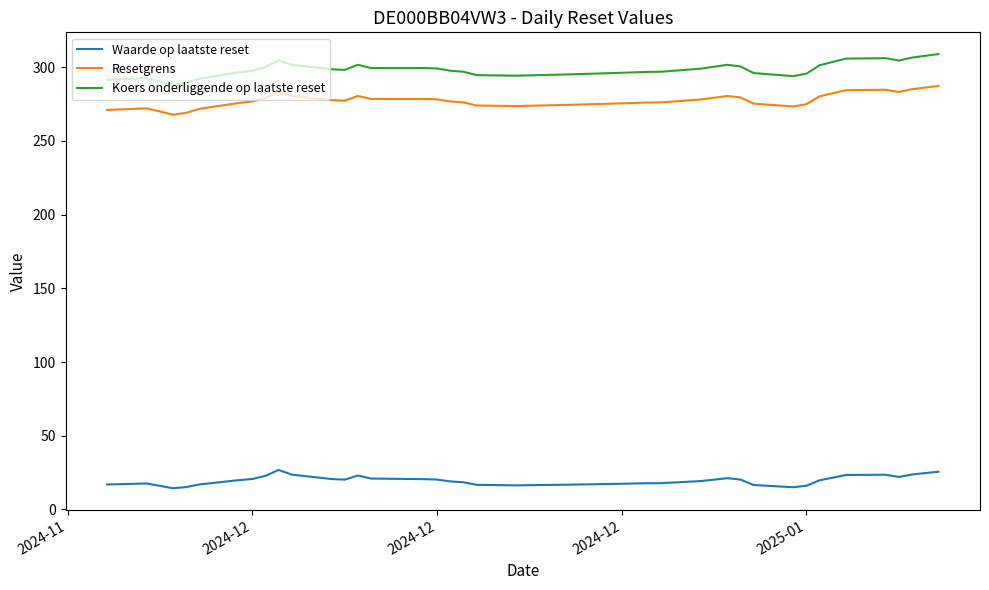

What is the maximum value for Resetgrens?

287.3